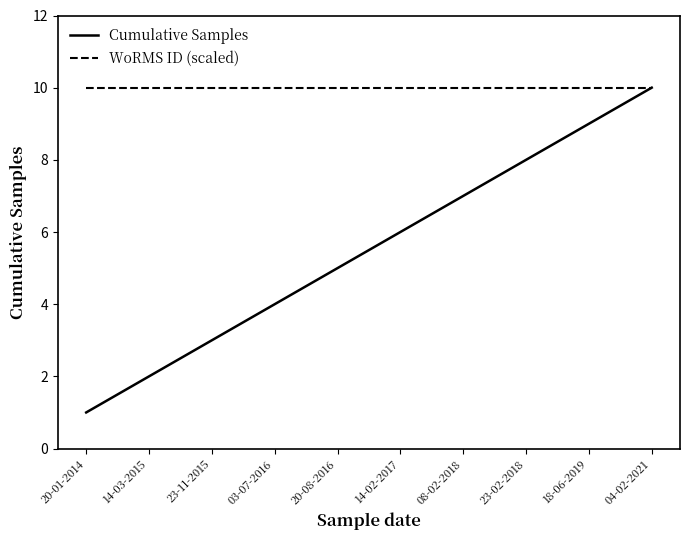

What is the greatest value displayed?

10